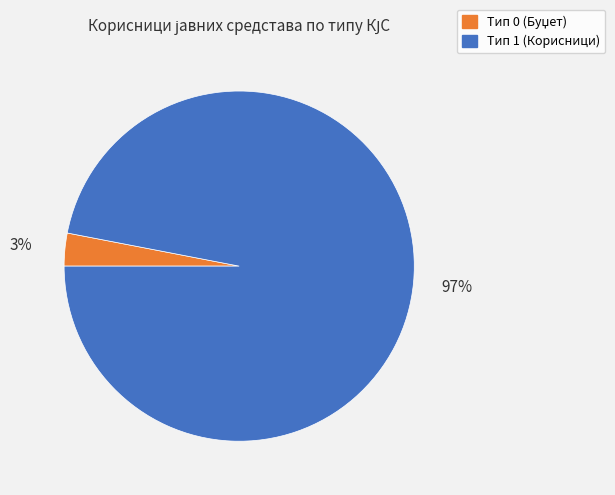

Is there any slice that represents more than half of the pie?

Yes